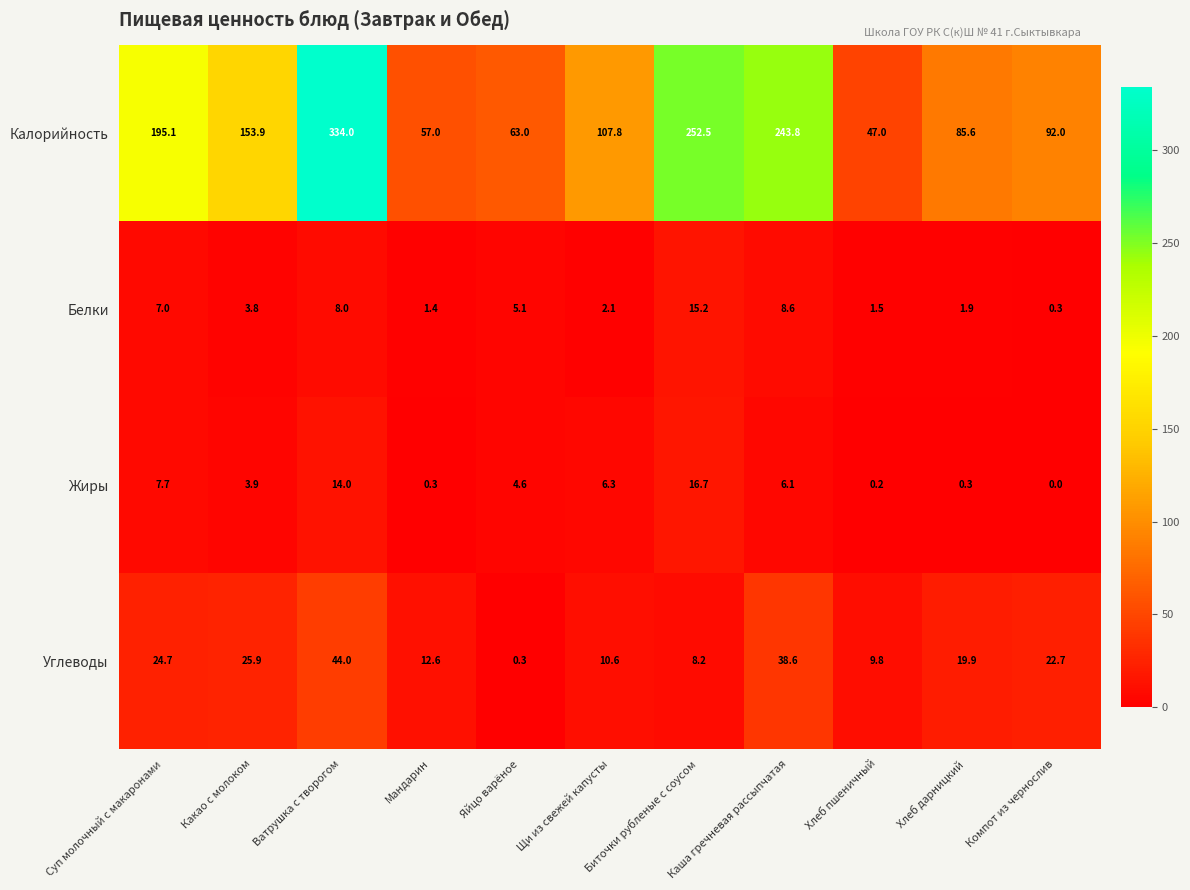

The Белки series shows 1.4 at Мандарин. True or false?

True